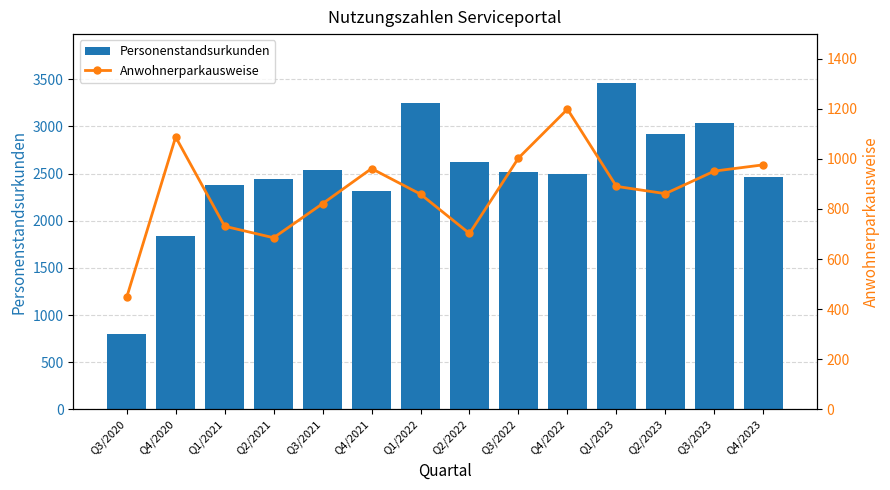

What is the label of the 13th bar from the left?

Q3/2023